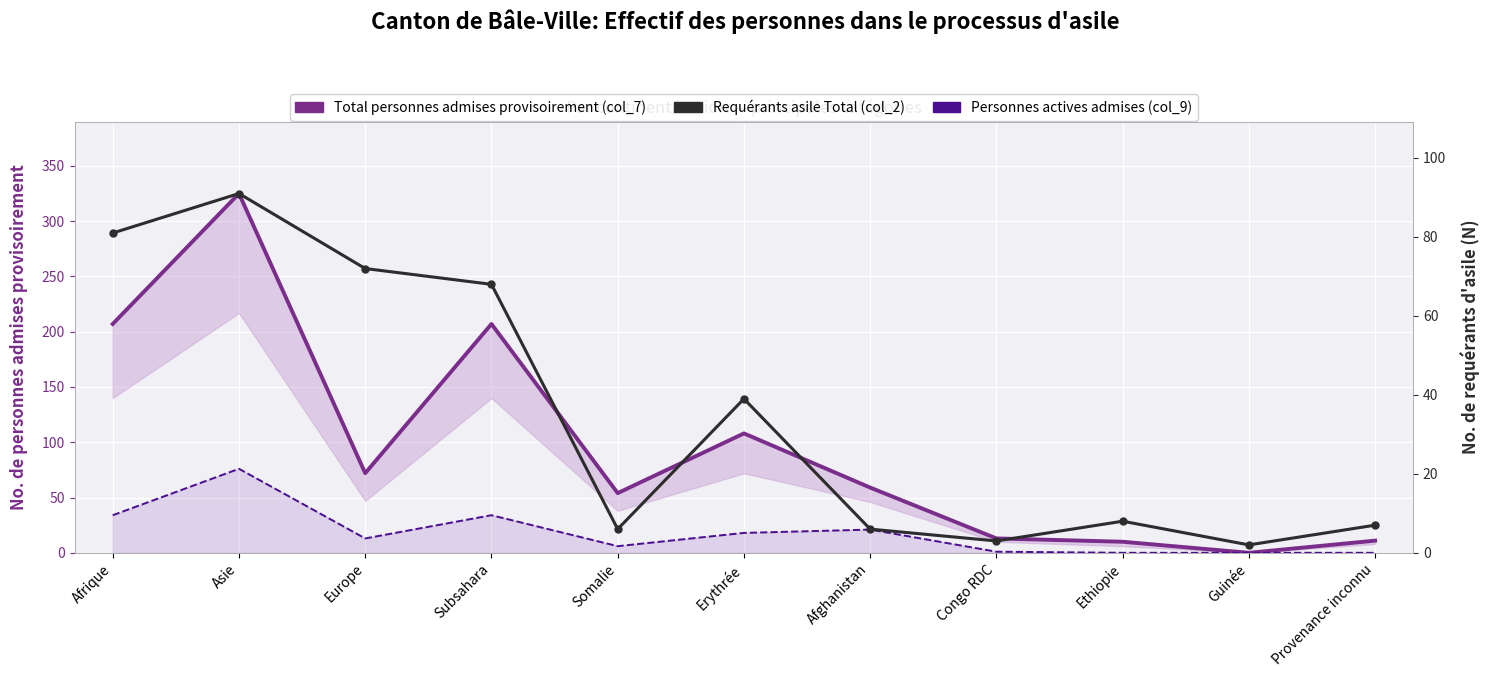

Reading left to right, transcribe all the data shown in this chart.

Total personnes admises provisoirement (col_7): 207	325	72	207	54	108	59	13	10	0	11
Personnes actives admises (col_9): 34	76	13	34	6	18	21	1	0	0	0
Requérants asile Total (col_2): 81	91	72	68	6	39	6	3	8	2	7